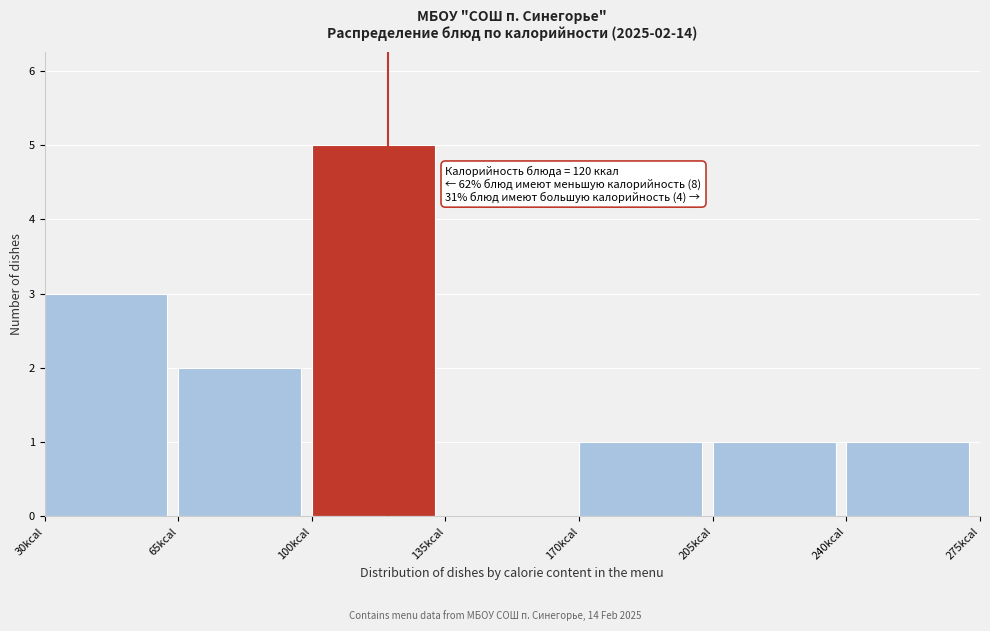

Over which range of the x-axis is the bar tallest?

100 to 135